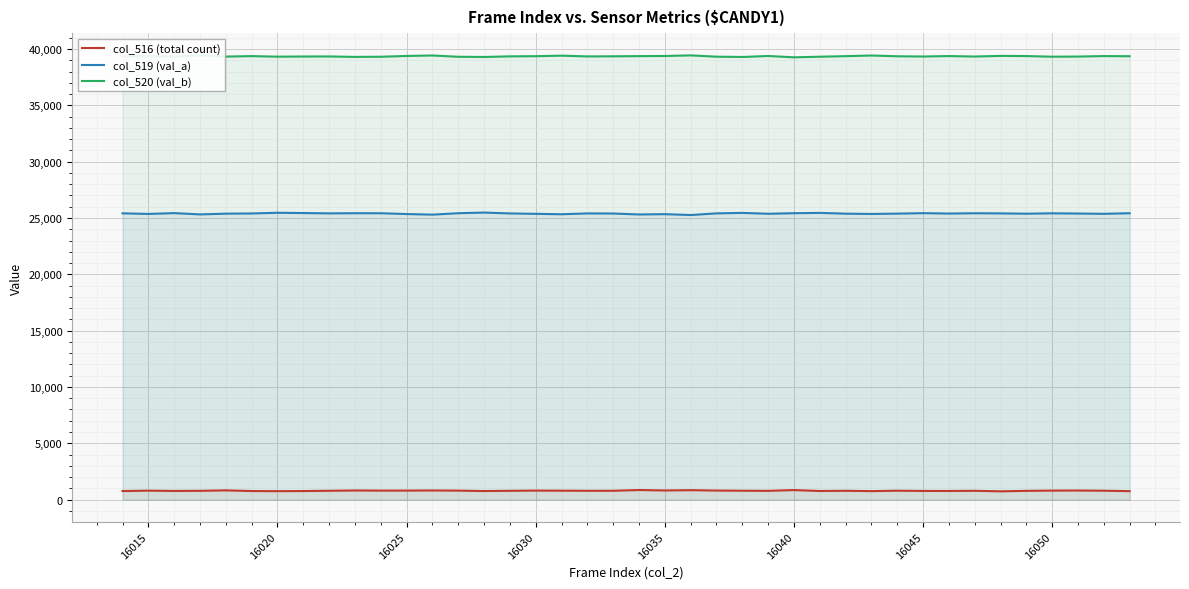

Which series has the widest spread of values?

col_519 (val_a)